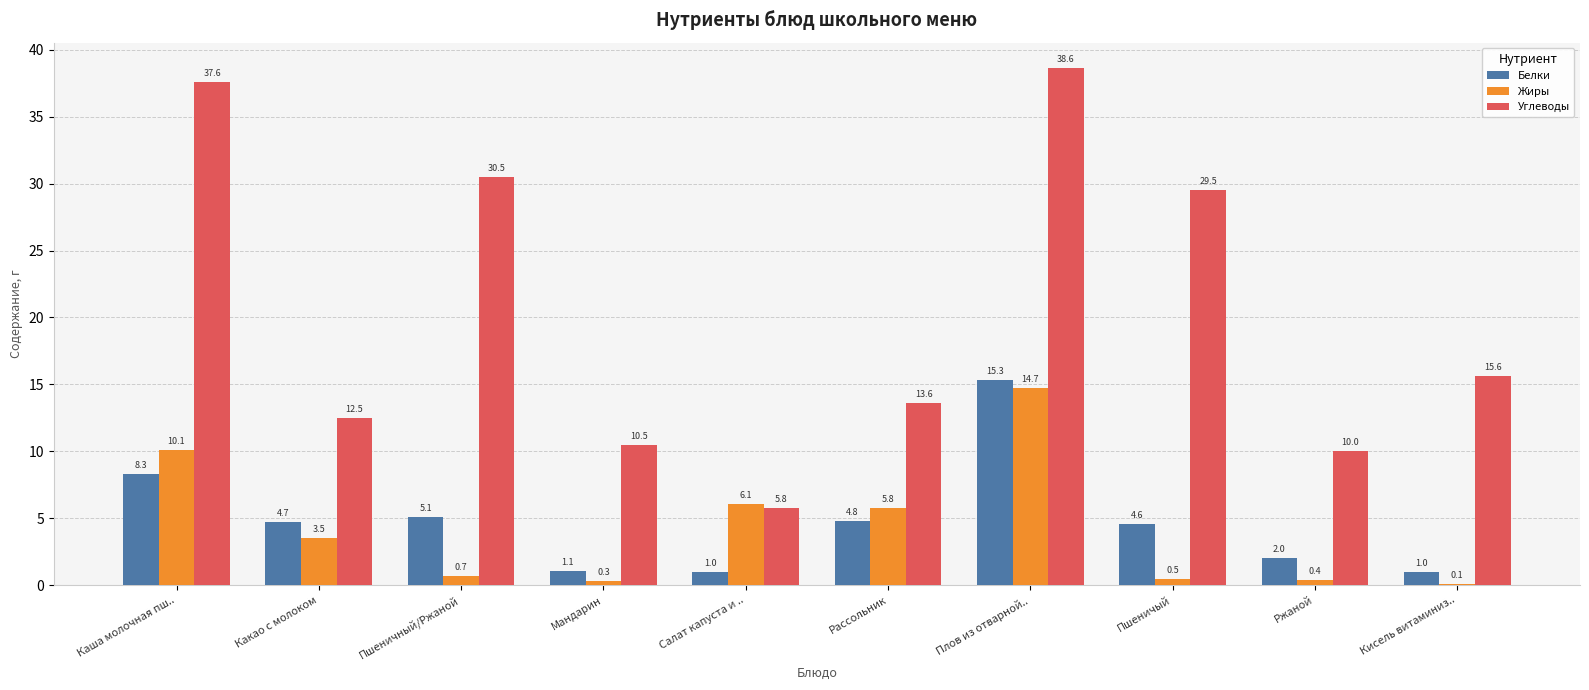

At which label is Углеводы closest to 22?

Кисель витаминиз..